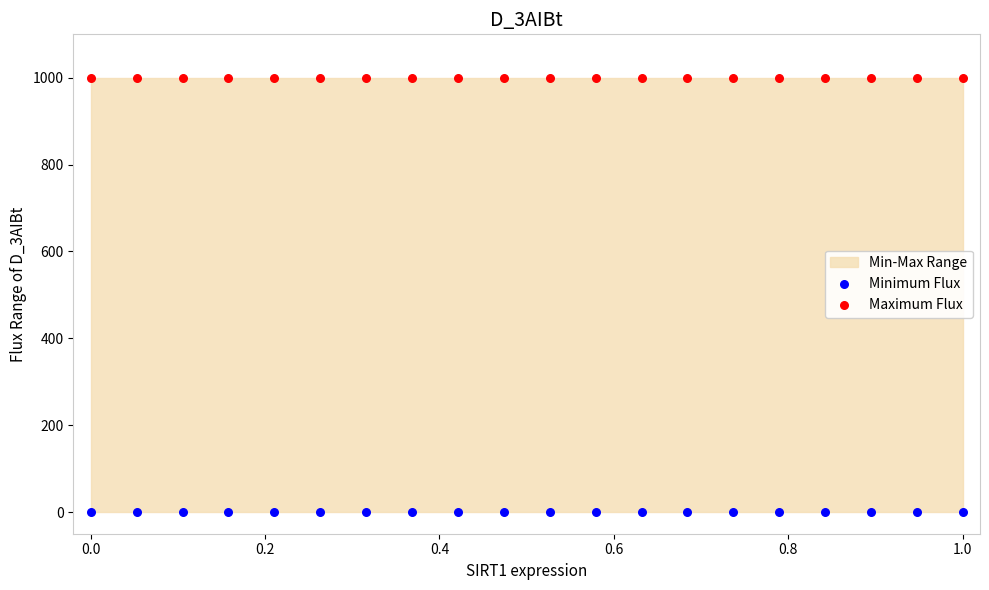

Which series reaches the minimum Y coordinate?

Minimum Flux